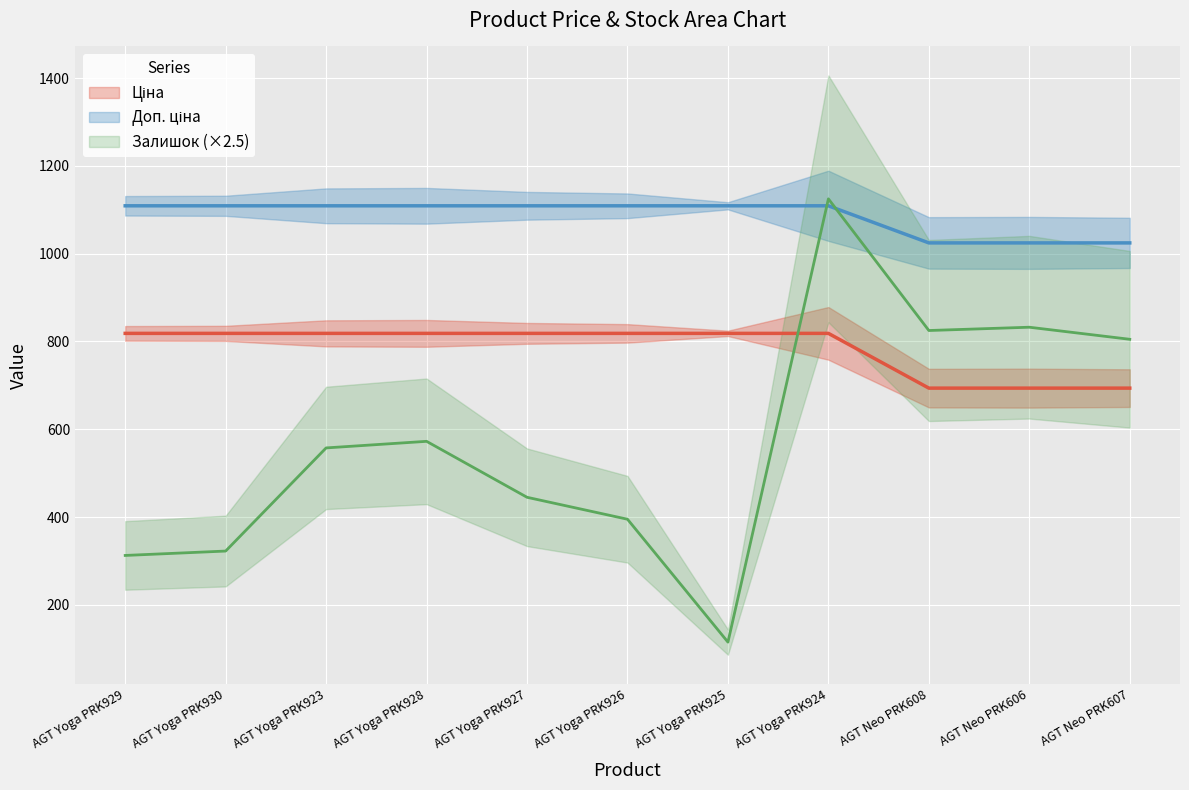

How many values in the Доп. ціна series exceed 1109?

8